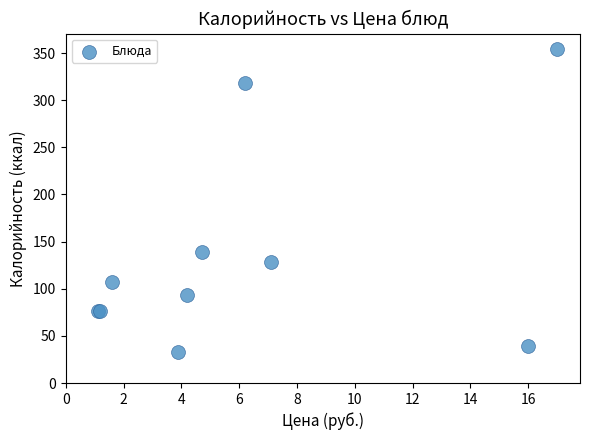

What Y value in the scatter plot is closest to 193?

138.6